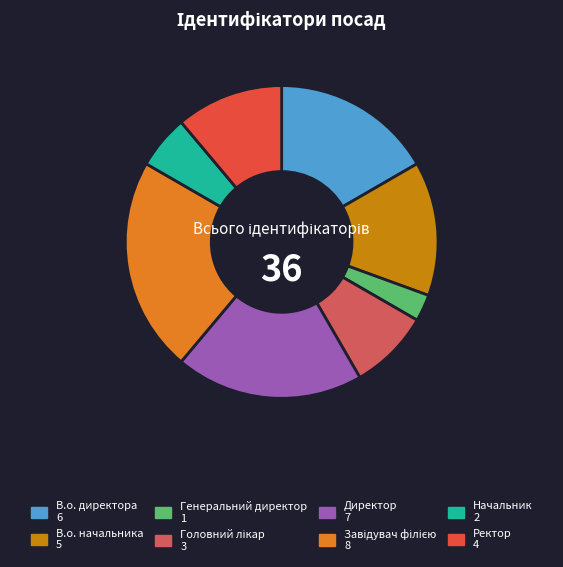

To the nearest percent, what portion does Головний лікар represent?

8%